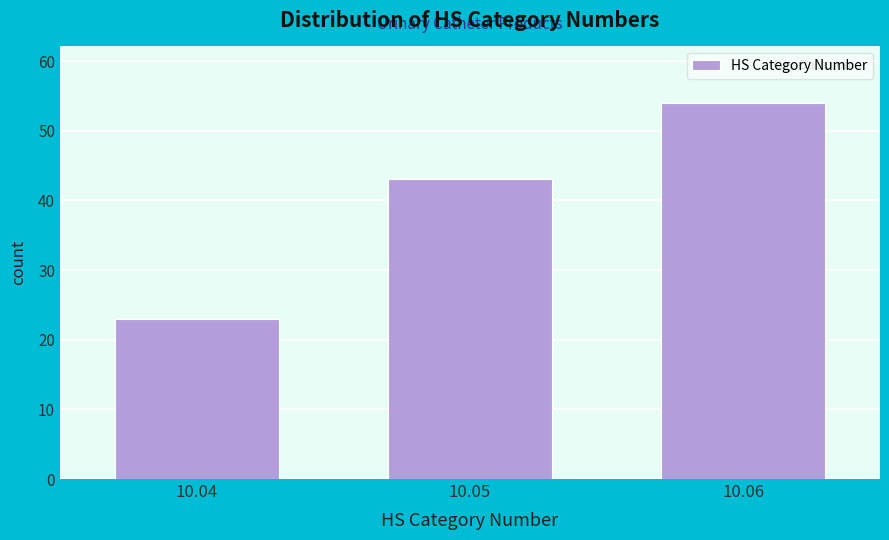

Reading left to right, extract all data points from this chart.

23	43	54